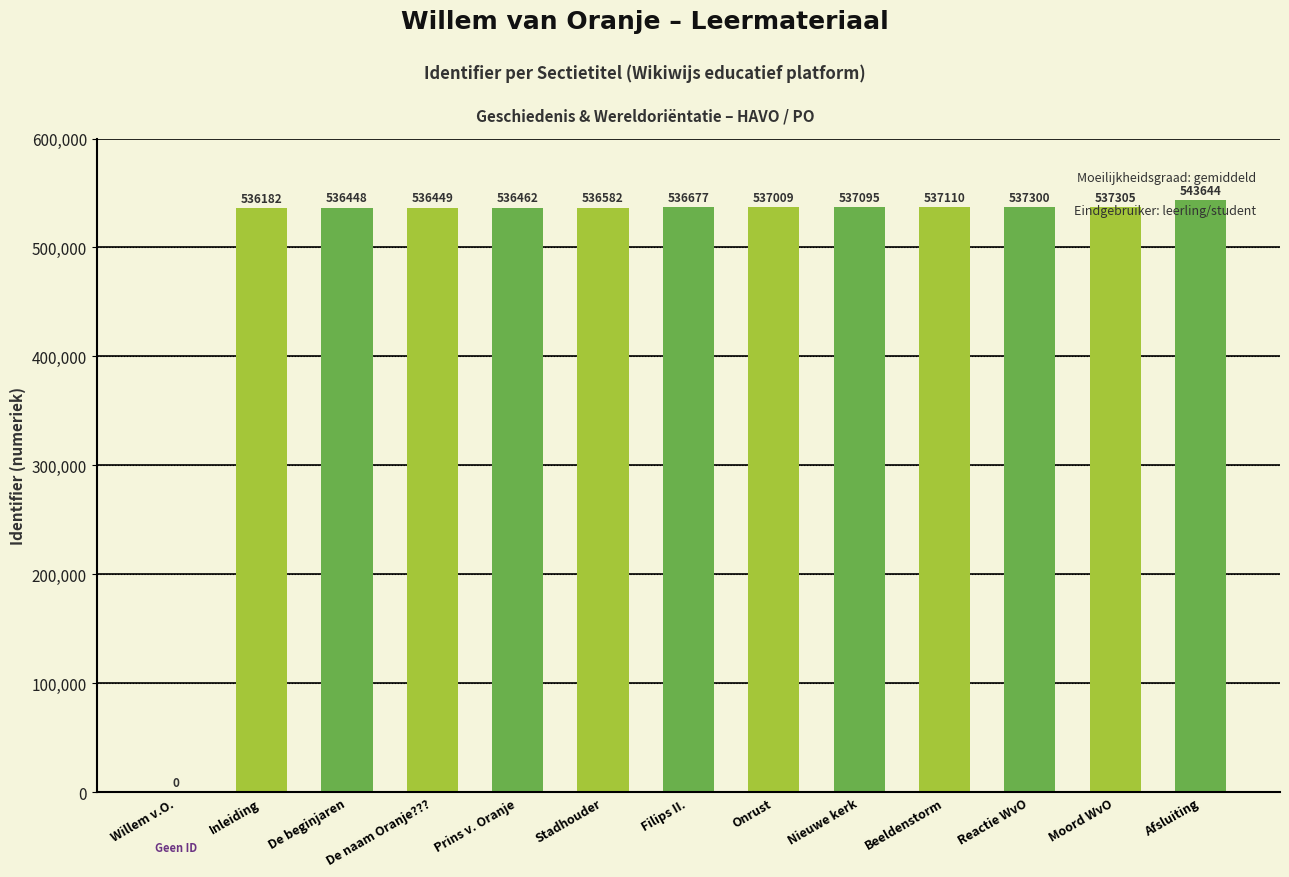

At which category does the chart reach its peak across all series?

Afsluiting